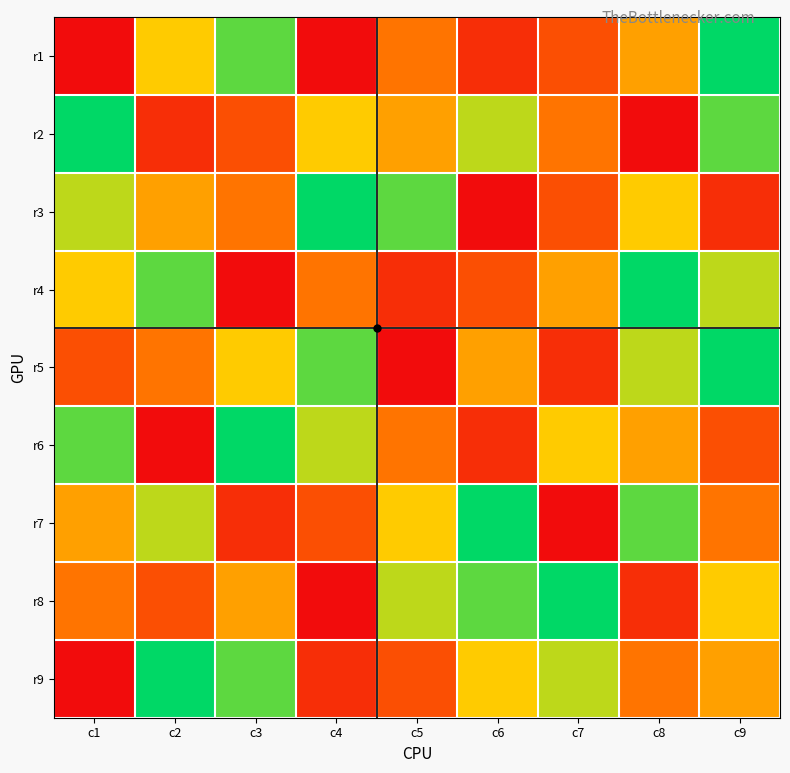

What is the total value across all series at c3?

46